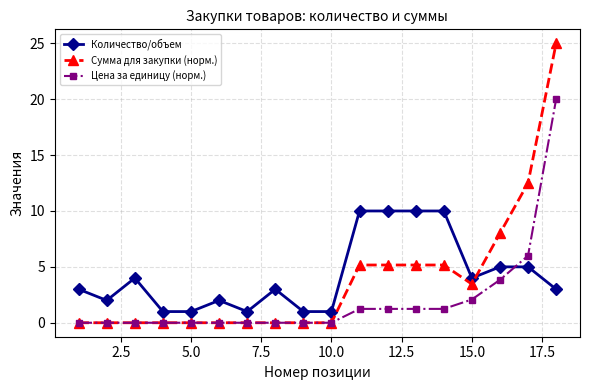

What is the maximum value shown in the chart?

25.0